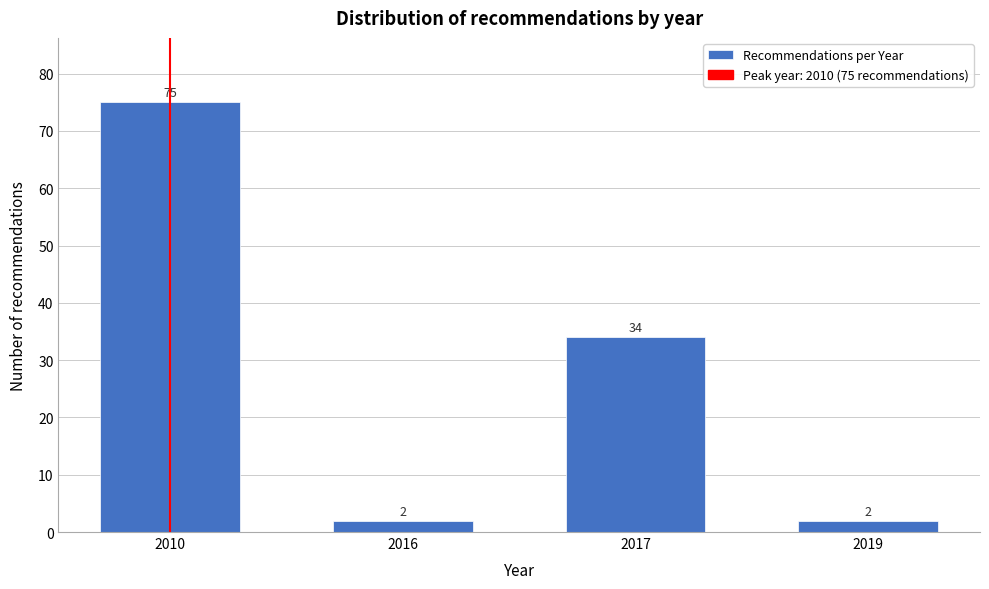

Reading right to left, extract all data points from this chart.

2	34	2	75